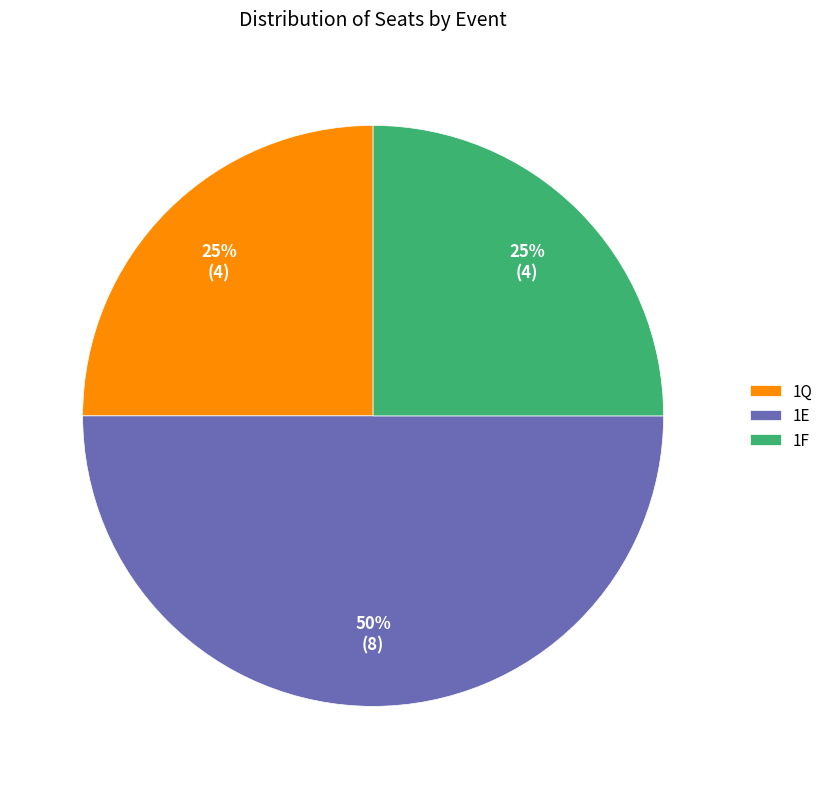

Which has a higher value, 1F or 1E?

1E